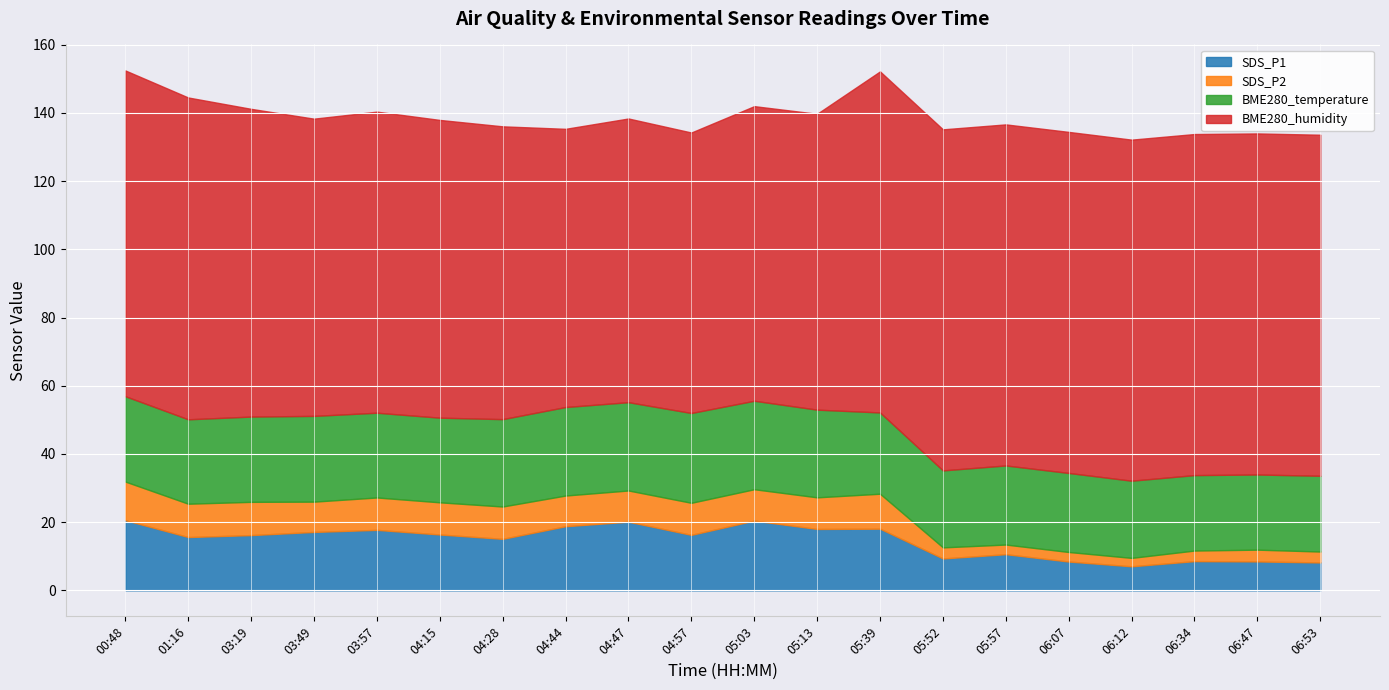

Count the number of data series in this chart.

4